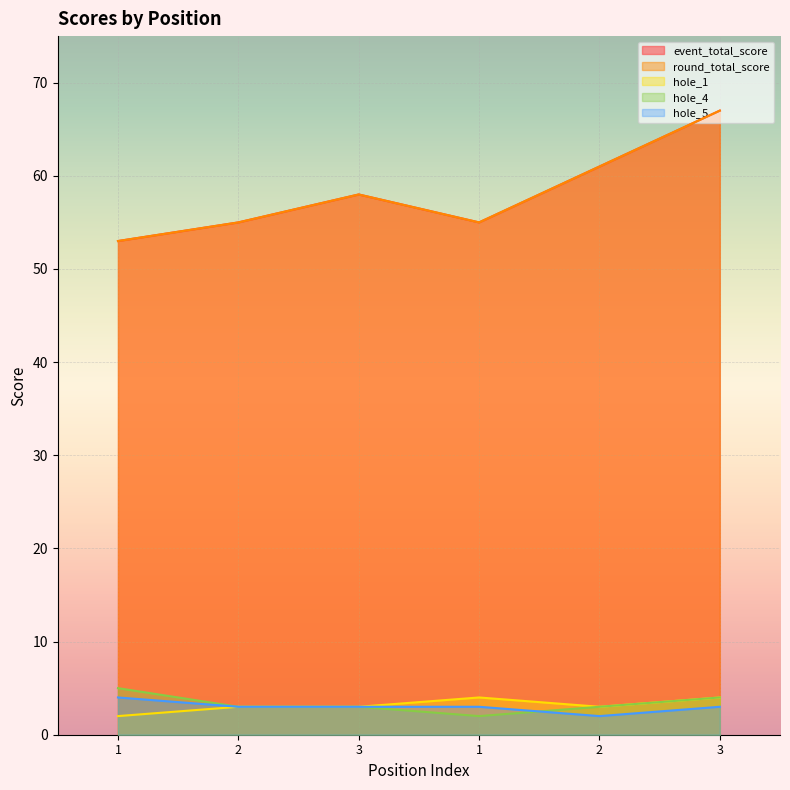

True or false: hole_4 has a value of 4 at 3.

True